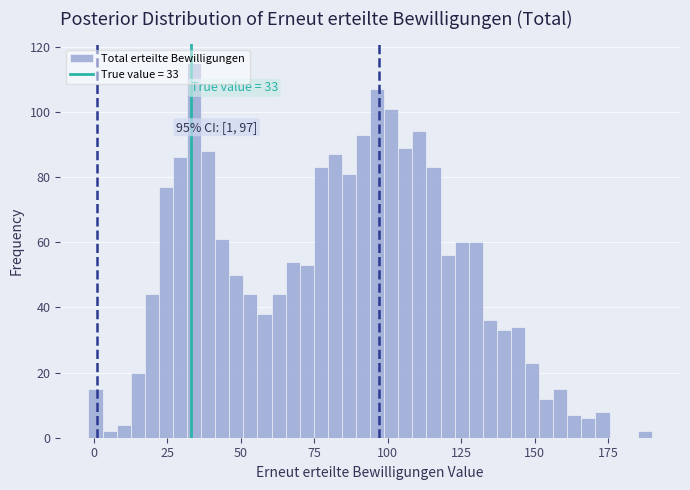

Read against the x-axis, roughly where is the centre of the tallest bar?

35